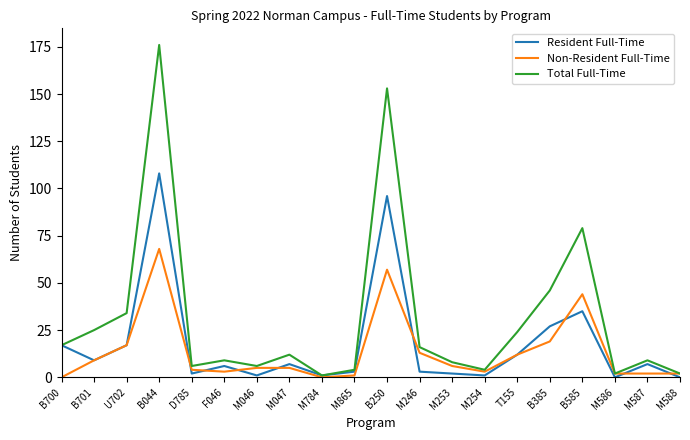

What is the minimum value for Total Full-Time?

1